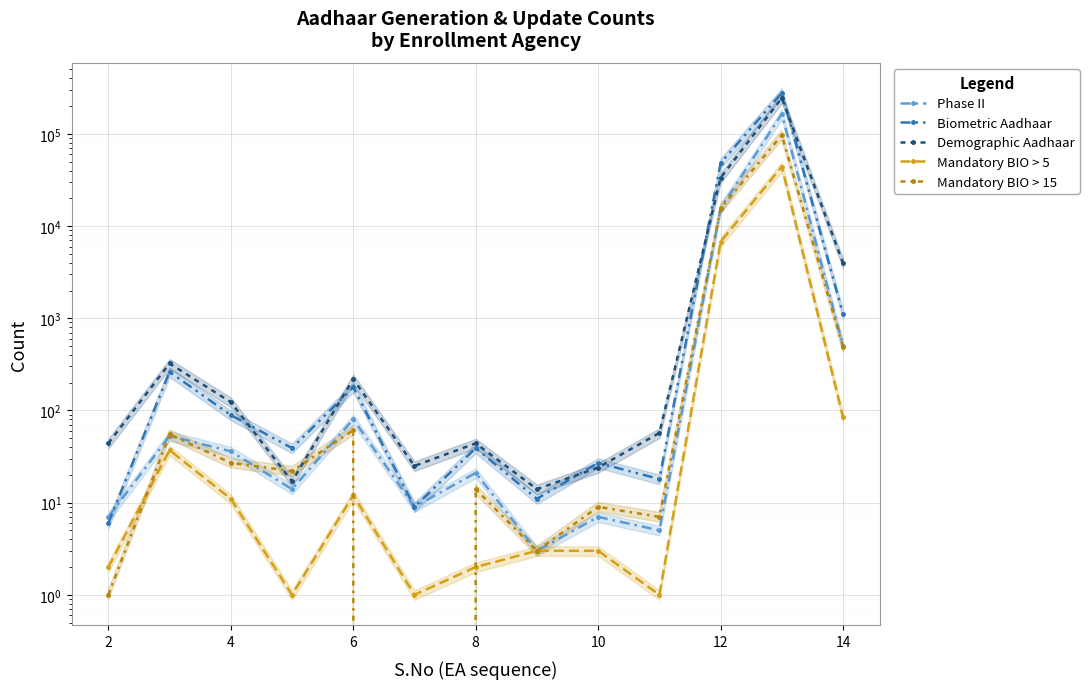

At how many categories does at least one series exceed 155040?

1